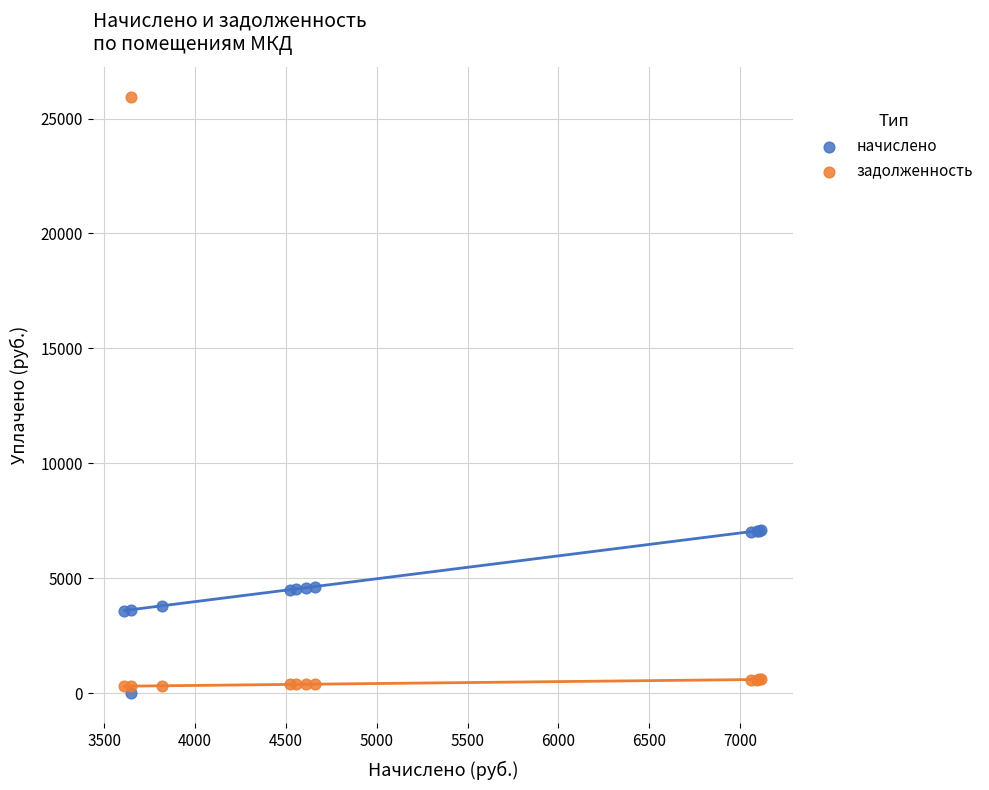

What is the X range (max minus min) for the scatter plot?

3507.6